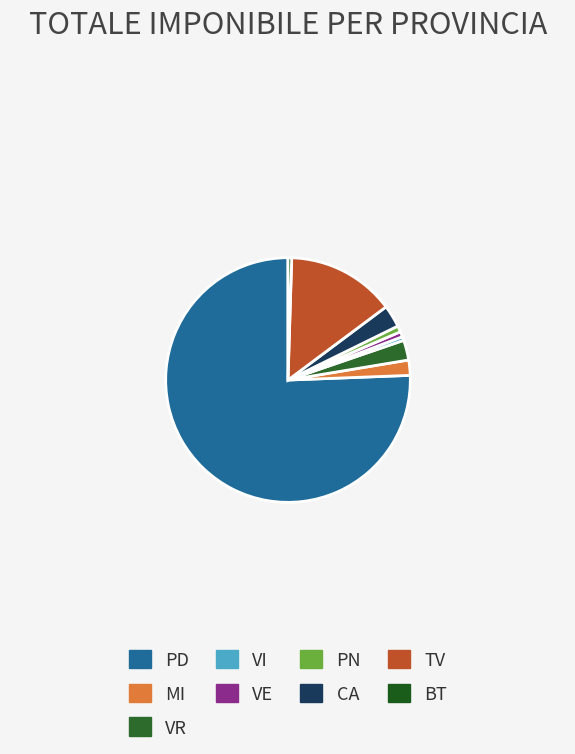

Between VE and PN, which is larger?

PN